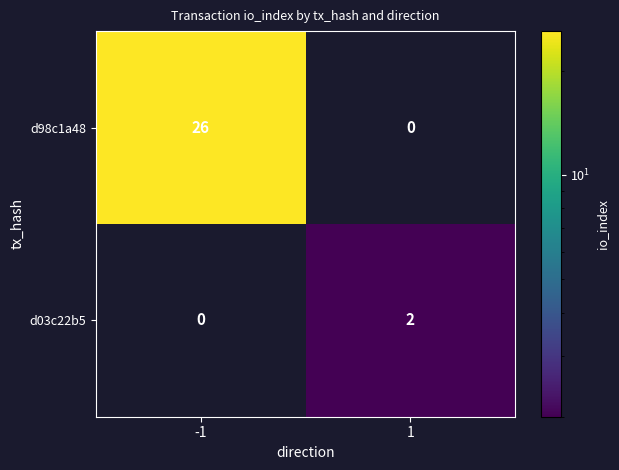

What is the spread (max minus min) of values at -1?

26